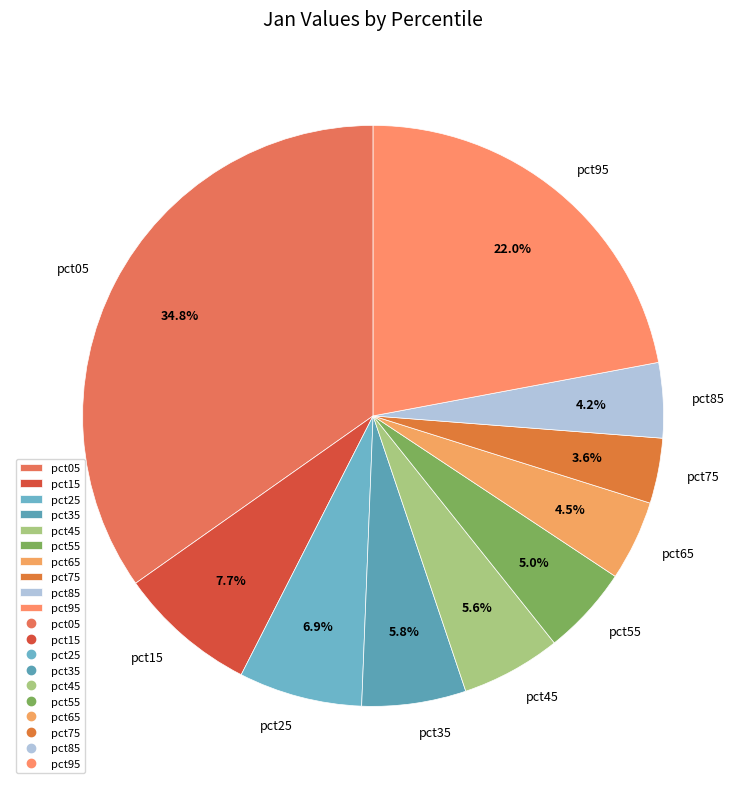

Does pct75 represent more than half of the total?

No